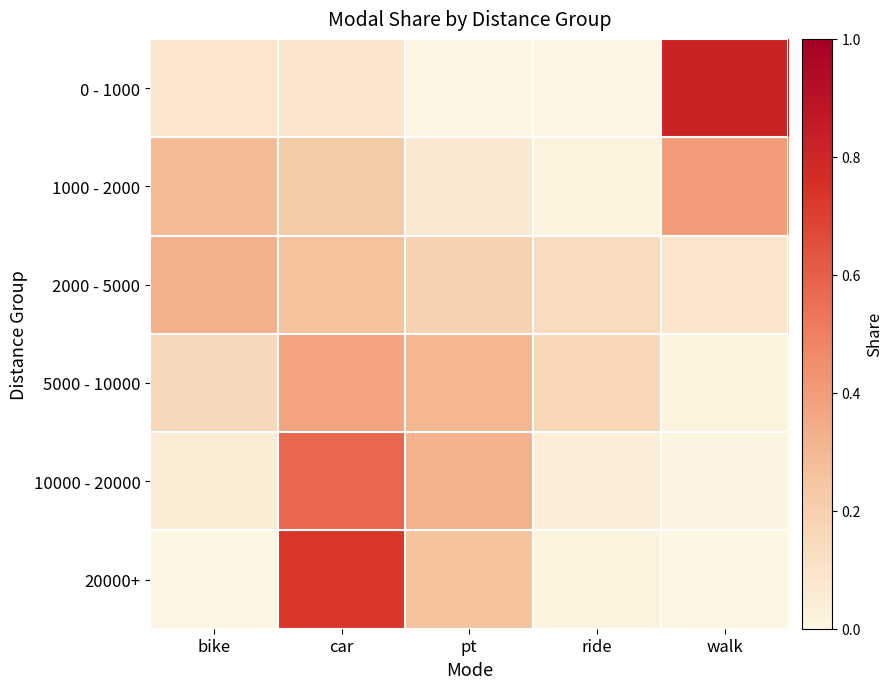

What is the total value across all series at pt?

1.1